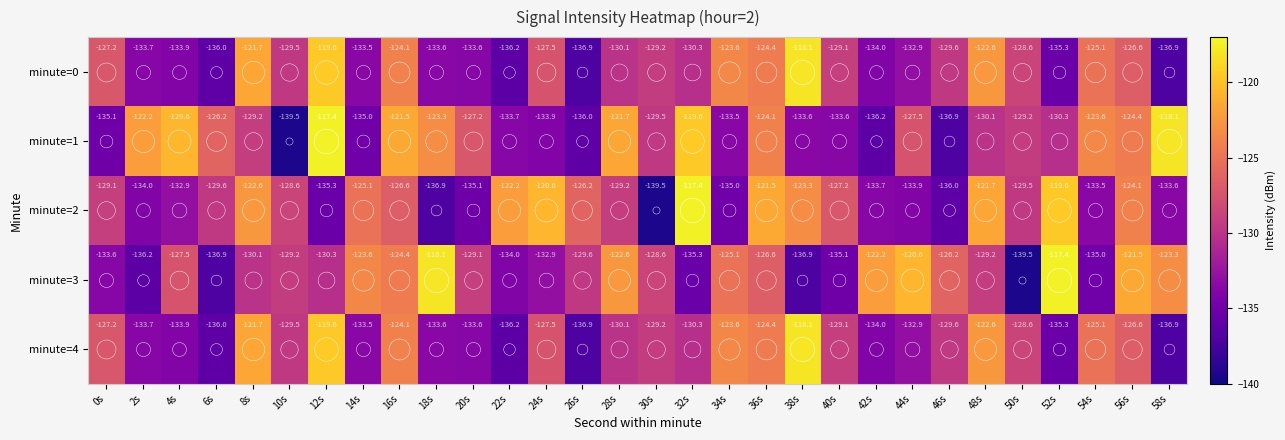

Which series has the largest total across all categories?

minute=1